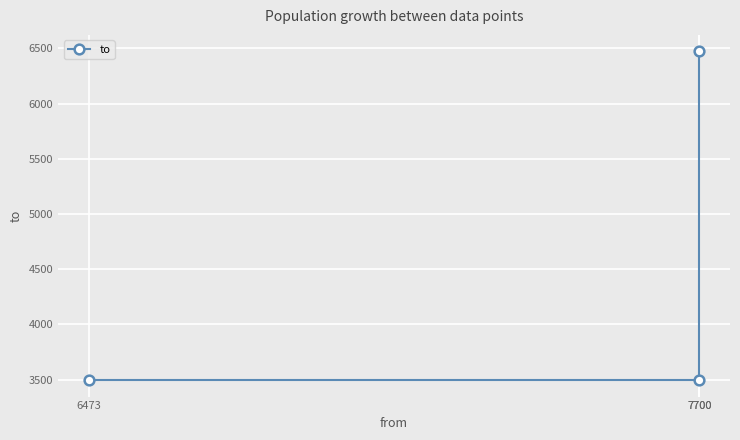

Rank the categories by value from lowest to highest.

6473, 7700, 7700